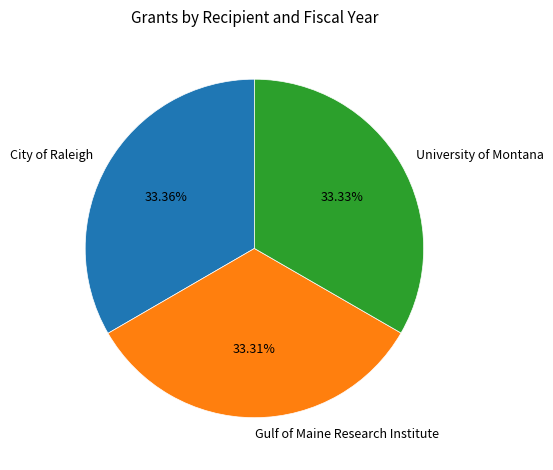

Is there a majority slice in this chart?

No